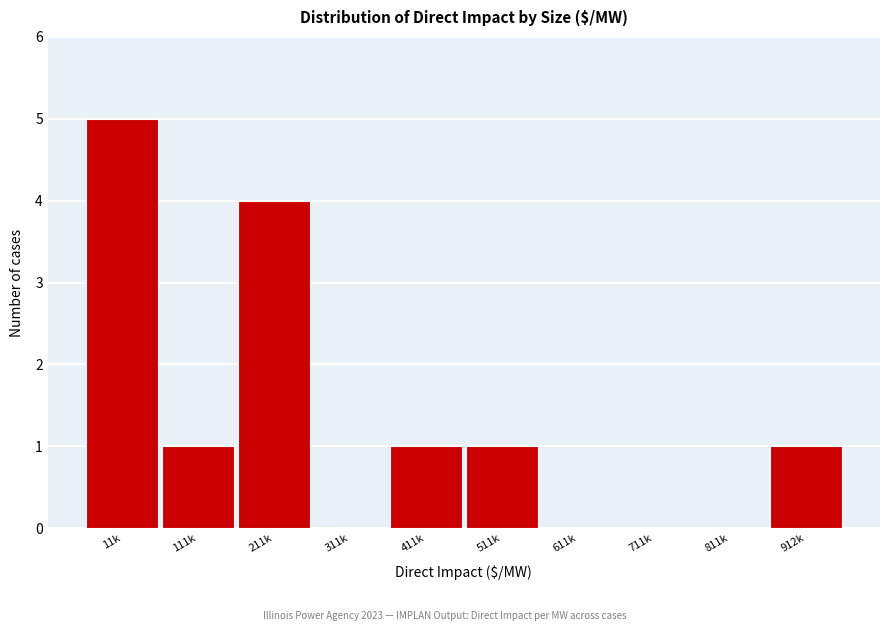

Reading left to right, extract all data points from this chart.

11k=5	111k=1	211k=4	311k=0	411k=1	511k=1	611k=0	711k=0	811k=0	912k=1